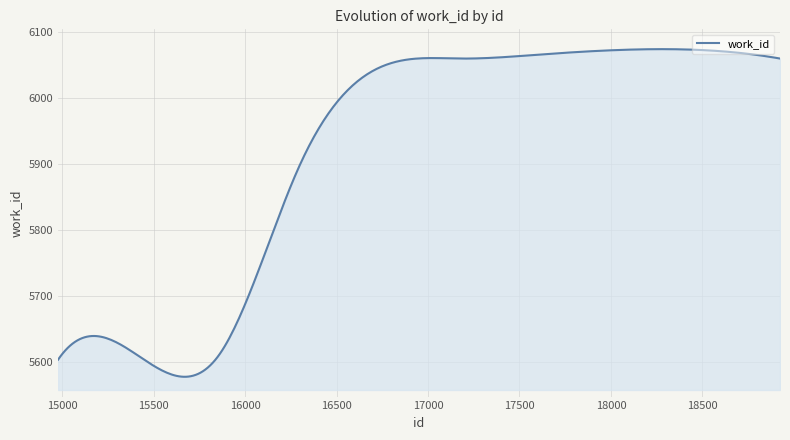

What is the smallest value displayed?

5578.2